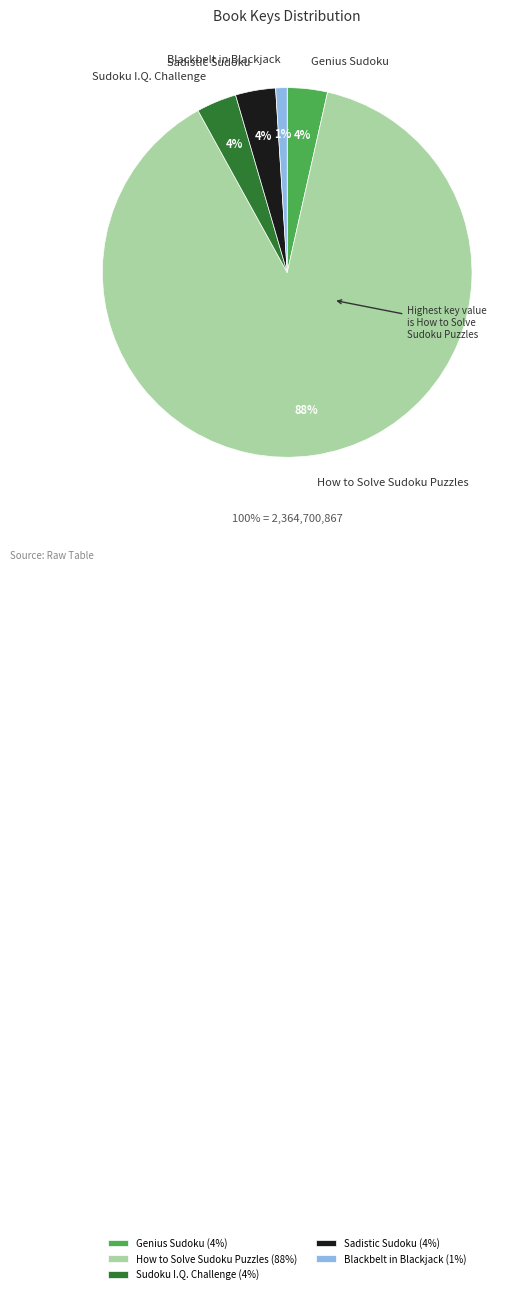

The Sudoku I.Q. Challenge slice represents 4% of the pie. True or false?

True